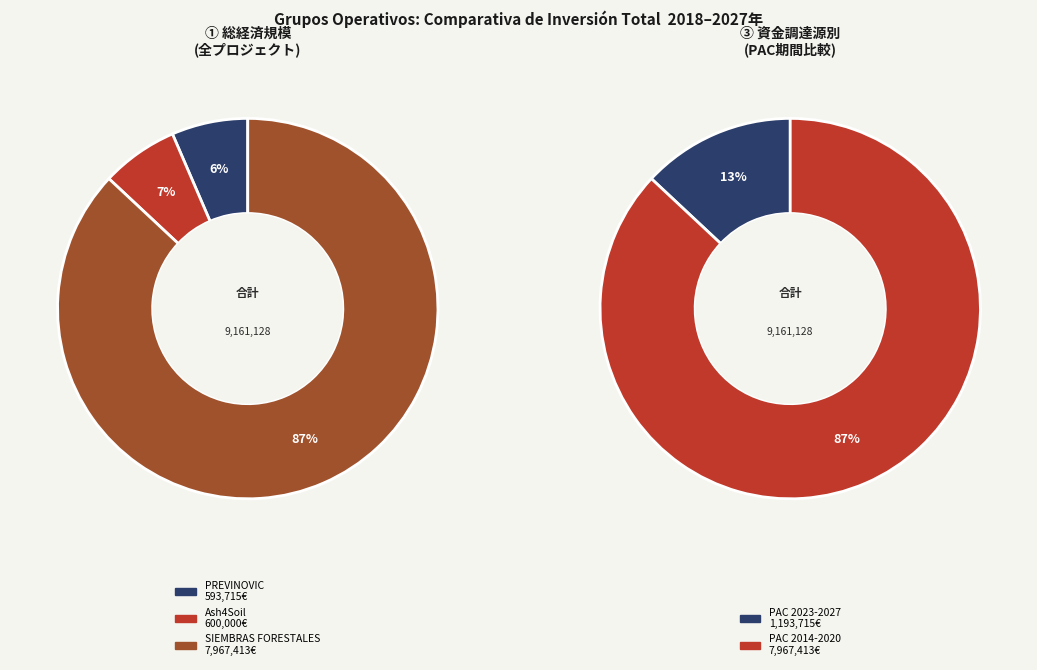

To the nearest percent, what portion does Ash4Soil represent?

7%